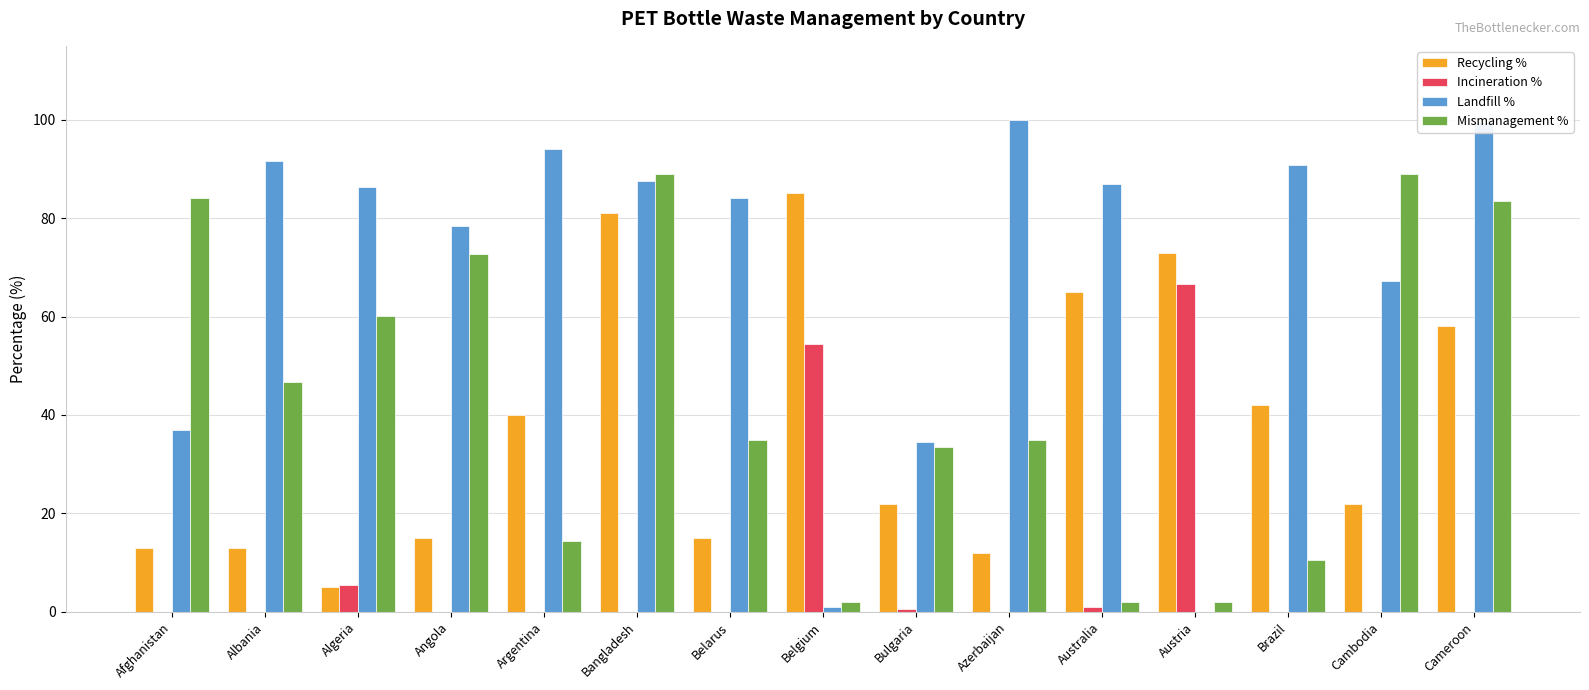

What is the greatest value displayed?

100.0